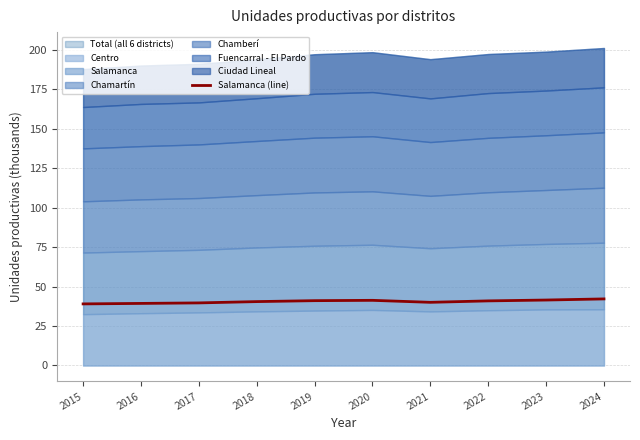

Reading left to right, extract all data points from this chart.

2015=39.0	2016=39.3	2017=39.6	2018=40.5	2019=41.1	2020=41.3	2021=40.0	2022=40.9	2023=41.5	2024=42.2